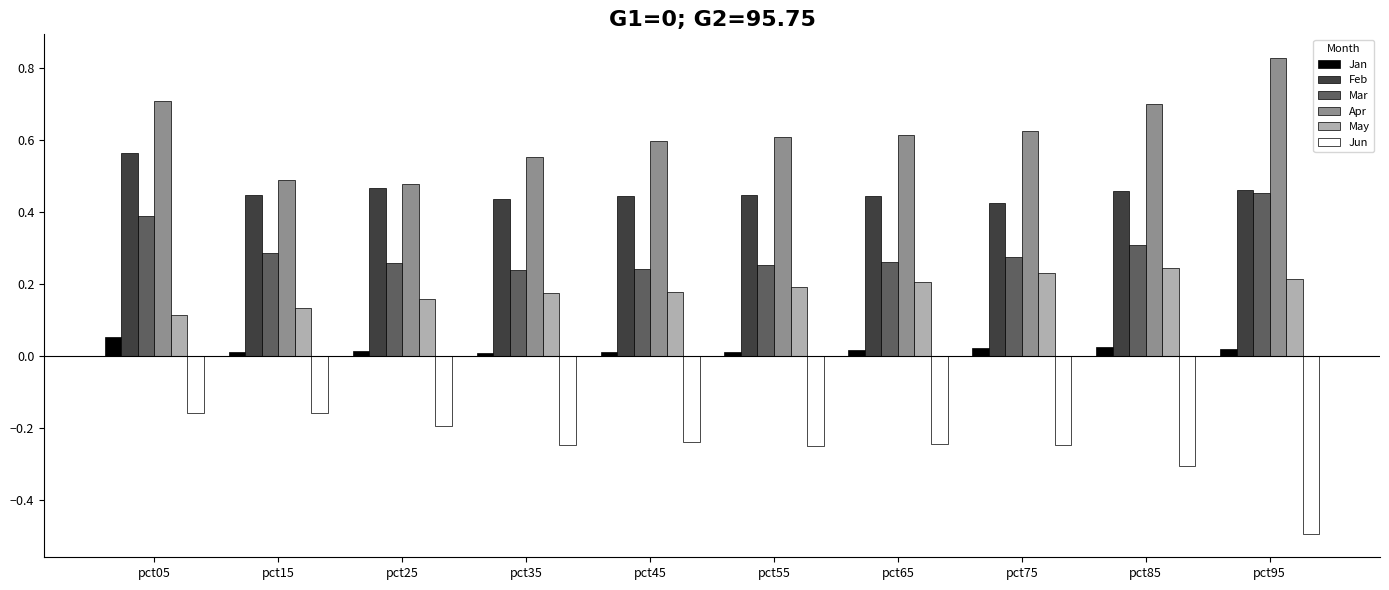

What is the sum of all Feb values?

4.6